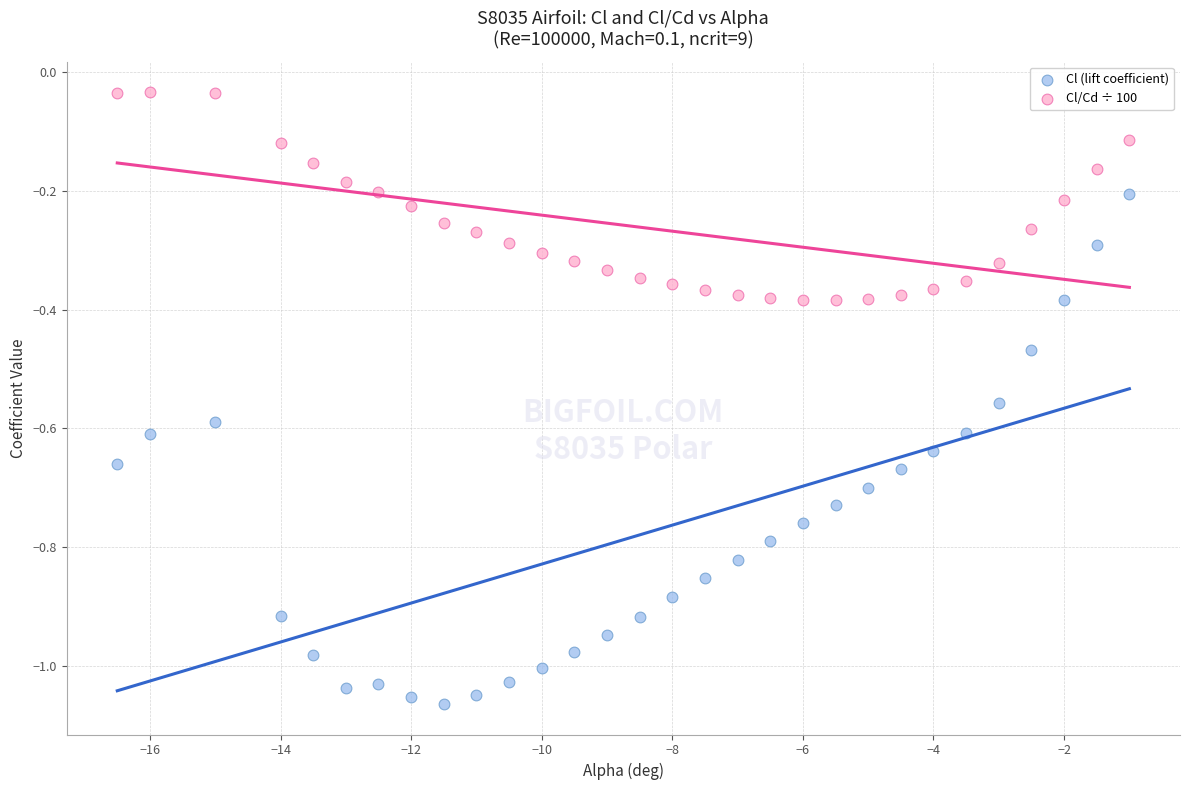

Which series contains the lowest Y value?

Cl (lift coefficient)